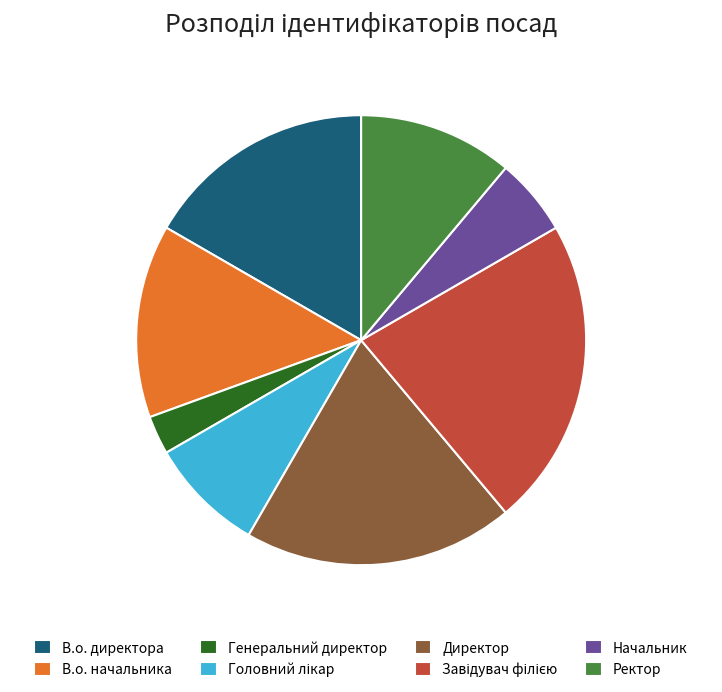

The Ректор slice represents 2% of the pie. True or false?

False